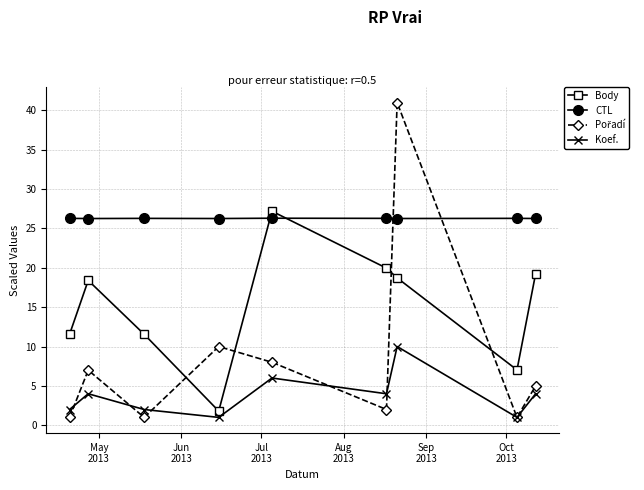

What is the value of the Koef. point at the 8th from the left?

1.0